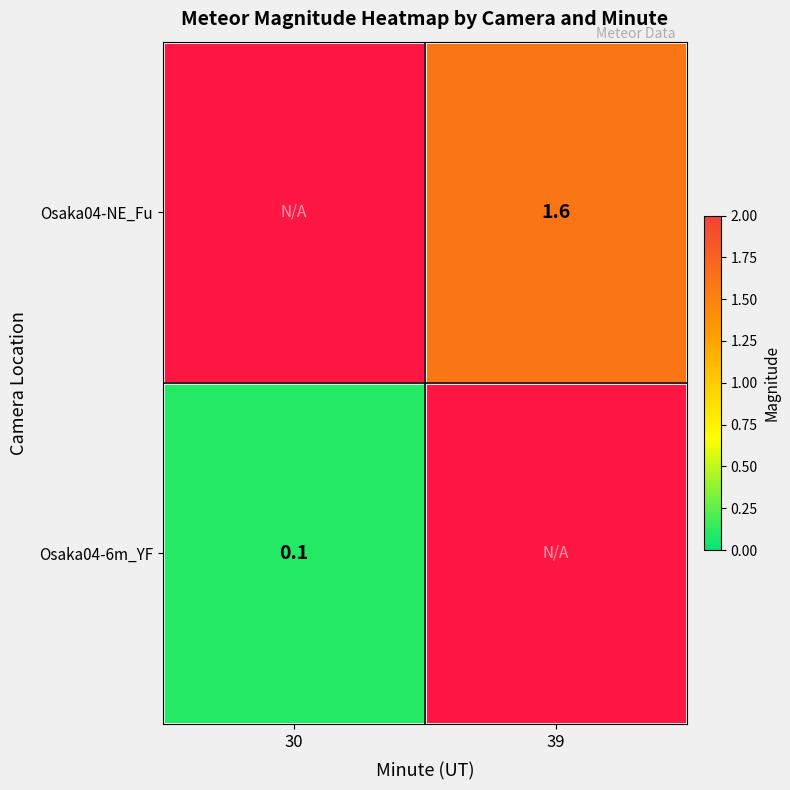

How many series are shown in this chart?

2